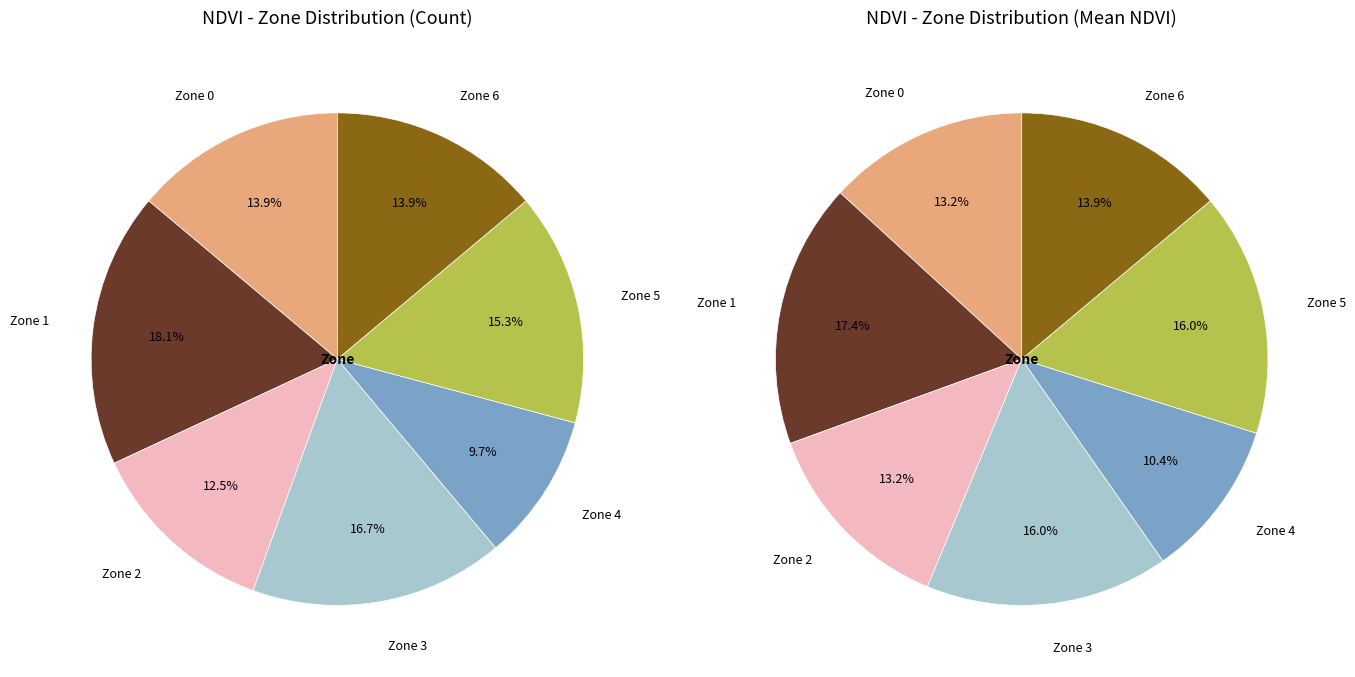

Does any single category account for the majority?

No